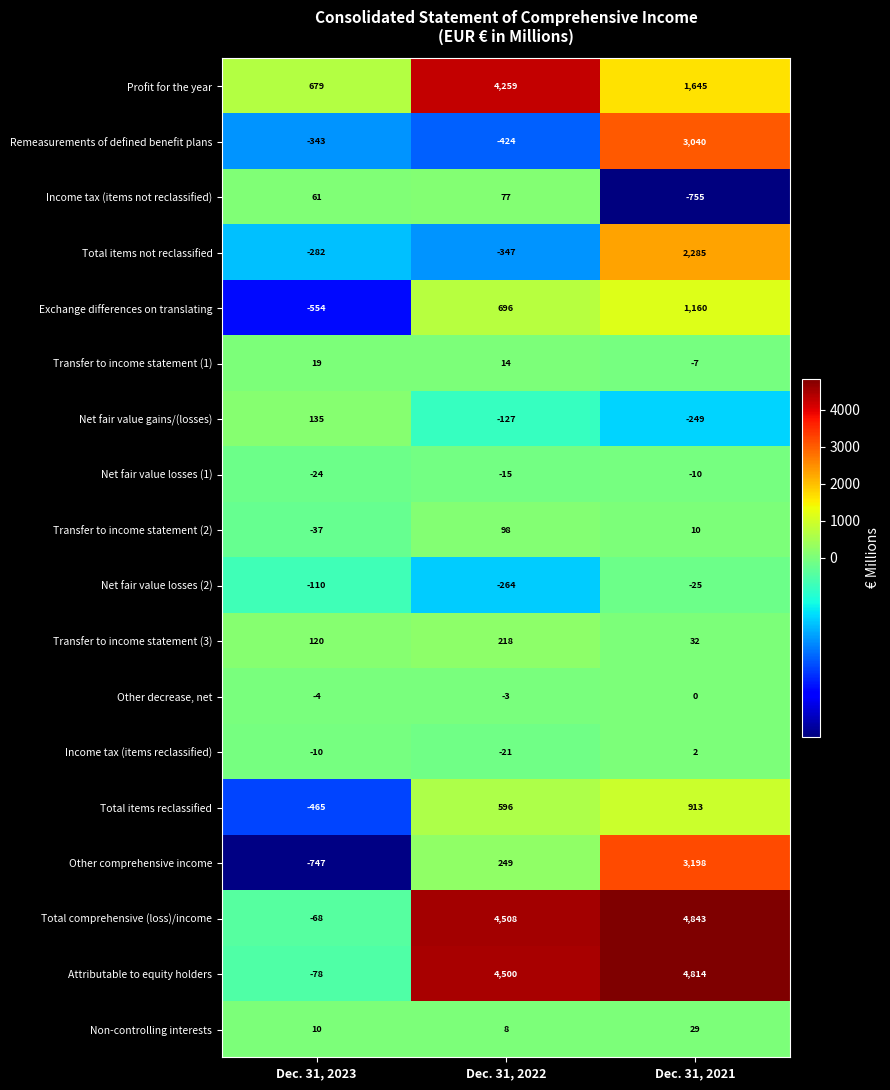

How many distinct data groups are displayed?

18